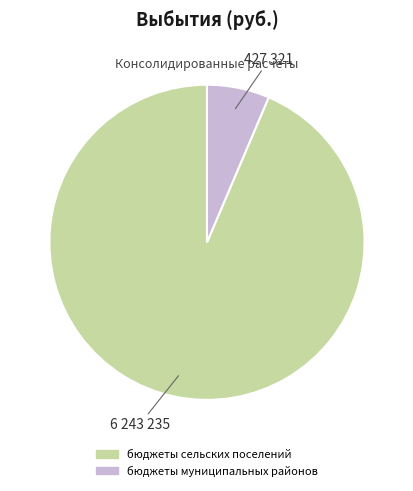

Do бюджеты муниципальных районов and бюджеты сельских поселений together represent more than half of the pie?

Yes